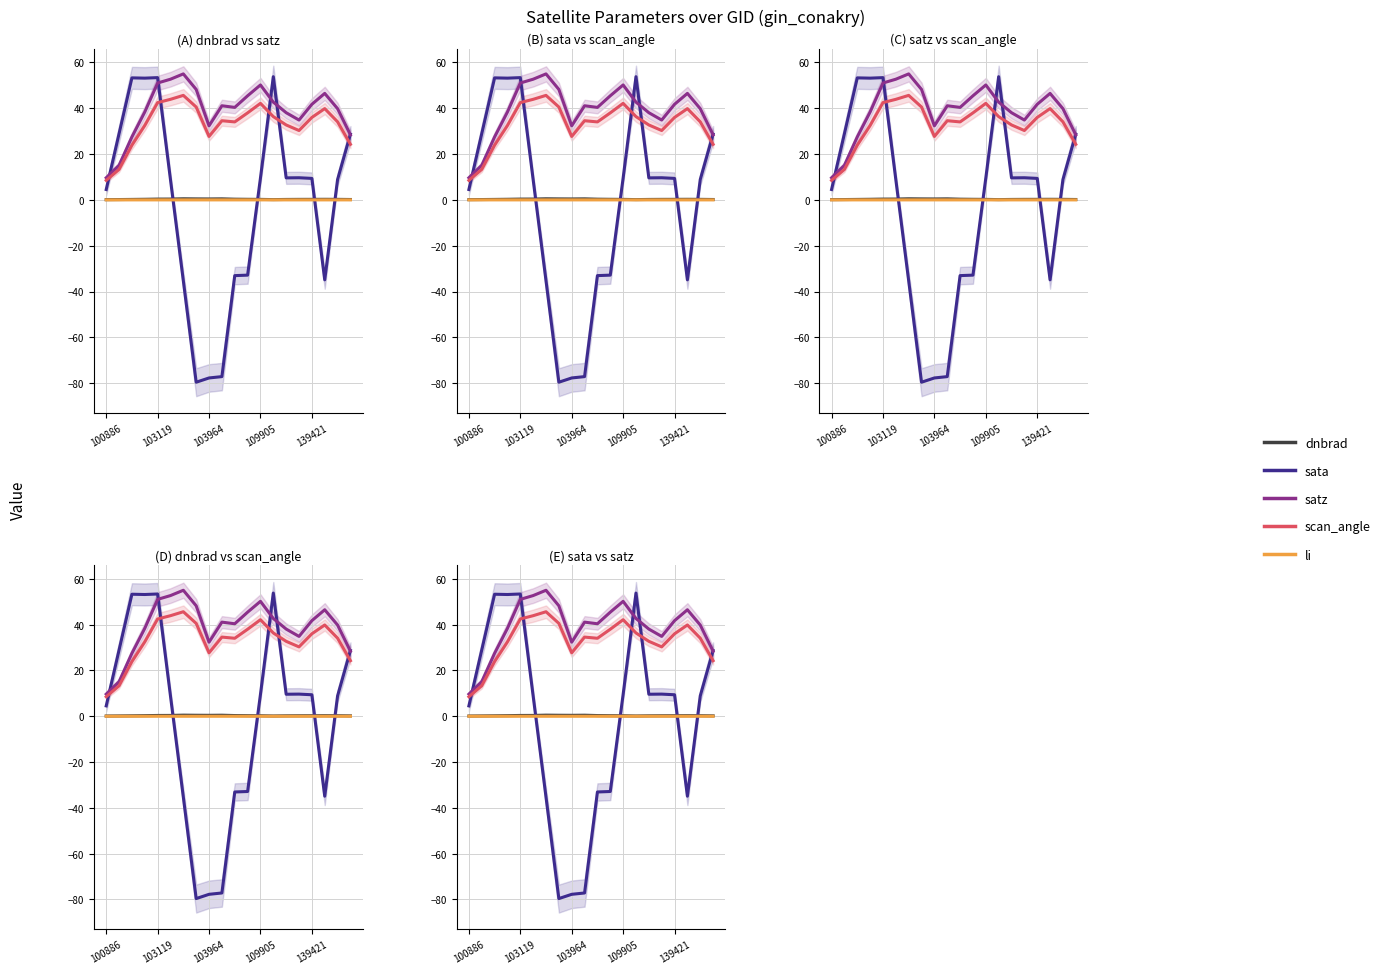

How many data points in satz are above 41?

10